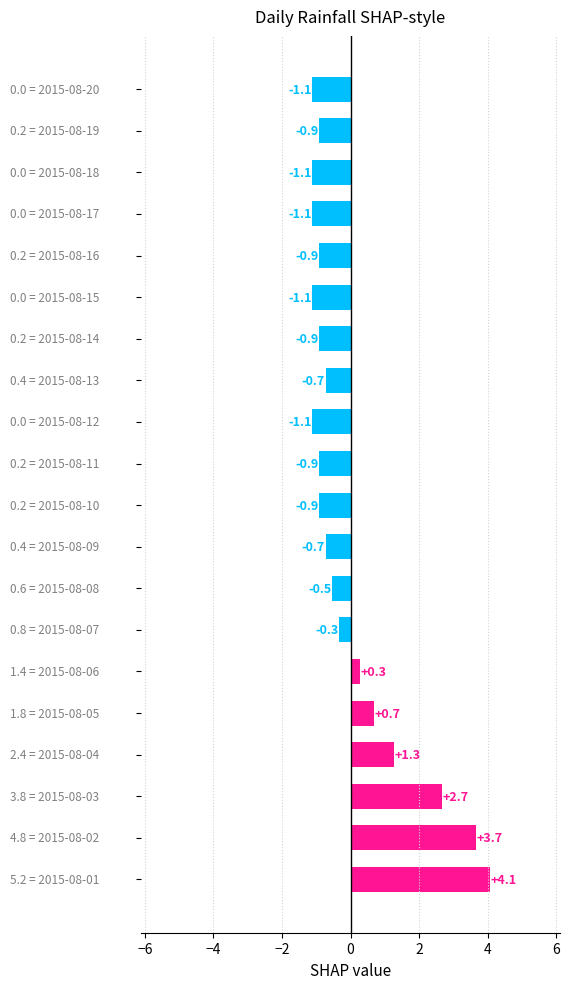

Does the chart contain stacked bars?

No